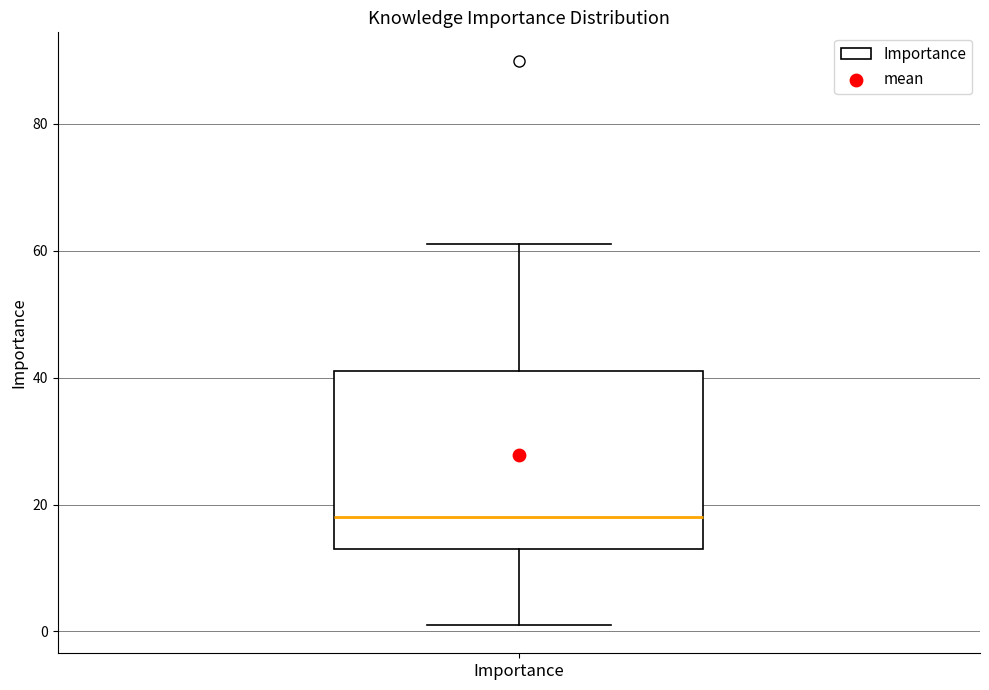

Transcribe this box plot: give where the median line is, the range the box spans, and where the two whiskers end, as read against the y-axis. The values are not printed on the chart, so give them approximately, as read against the axis.

median 18, box 14 to 42, whiskers 2 to 62